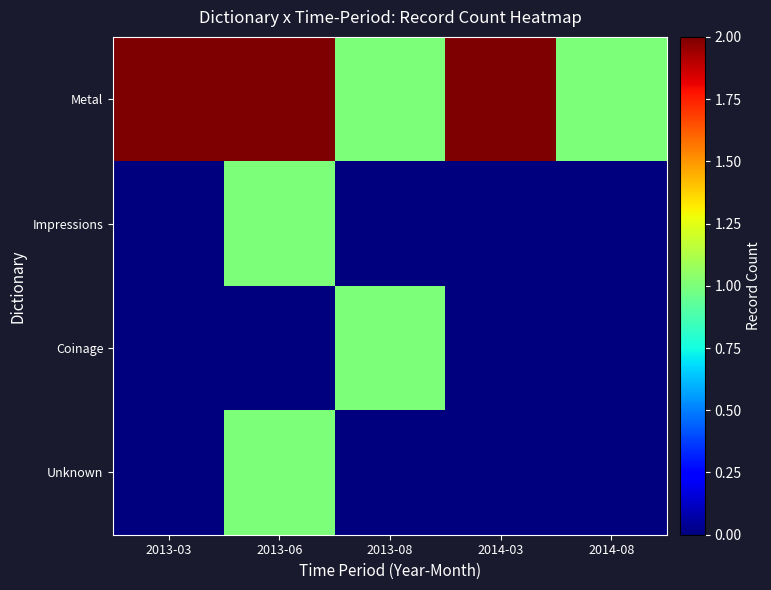

Reading left to right, extract all data points from this chart.

Metal: 2013-03=2	2013-06=2	2013-08=1	2014-03=2	2014-08=1
Impressions: 2013-03=0	2013-06=1	2013-08=0	2014-03=0	2014-08=0
Coinage: 2013-03=0	2013-06=0	2013-08=1	2014-03=0	2014-08=0
Unknown: 2013-03=0	2013-06=1	2013-08=0	2014-03=0	2014-08=0